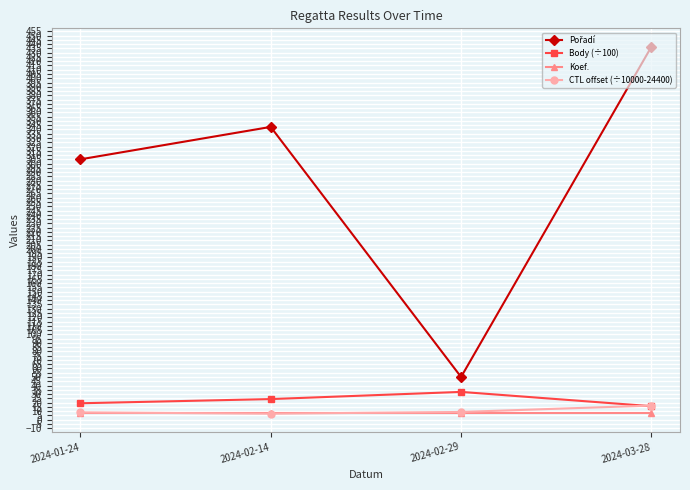

What is the greatest value displayed?

437.0